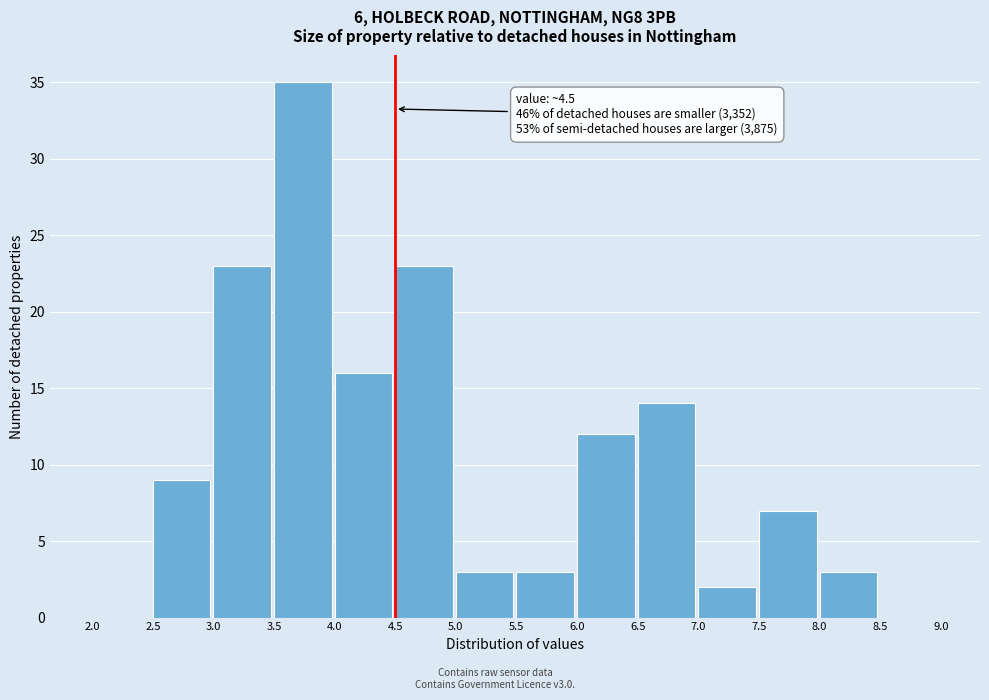

Over which range of the x-axis is the bar tallest?

3.5 to 4.0